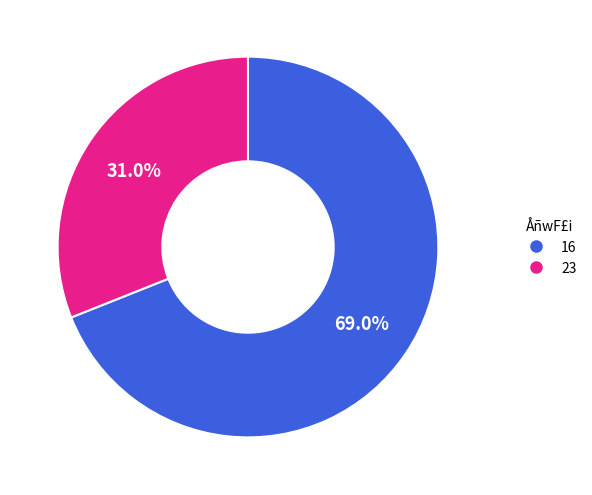

Between 23 and 16, which is larger?

16